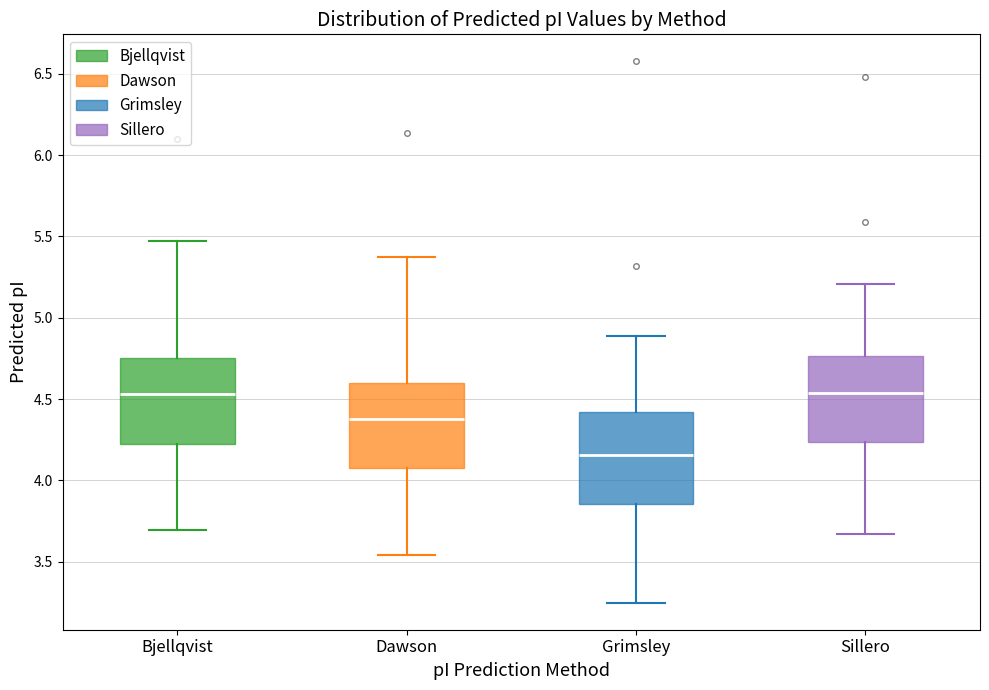

Reading left to right, read every box against the y-axis: the position of its median line, the range the box covers, and the ends of its whiskers. The values are not printed on the chart, so give them approximately, as read against the axis.

Bjellqvist: median 4.55, box 4.20 to 4.75, whiskers 3.70 to 5.45
Dawson: median 4.40, box 4.10 to 4.60, whiskers 3.55 to 5.35
Grimsley: median 4.15, box 3.85 to 4.40, whiskers 3.25 to 4.90
Sillero: median 4.55, box 4.25 to 4.75, whiskers 3.65 to 5.20